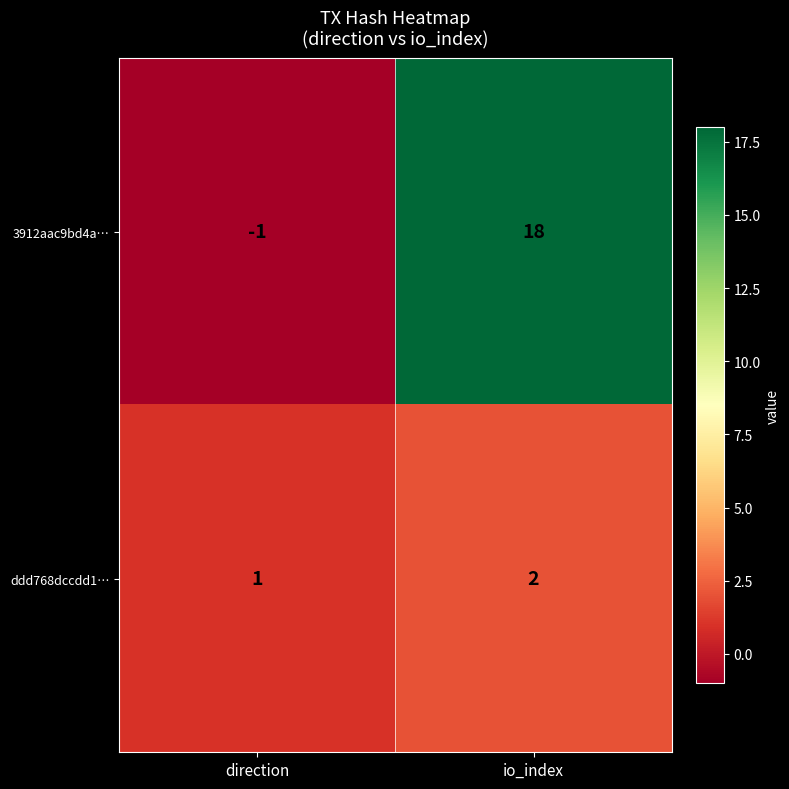

What is the highest value of the 3912aac9bd4a… series?

18